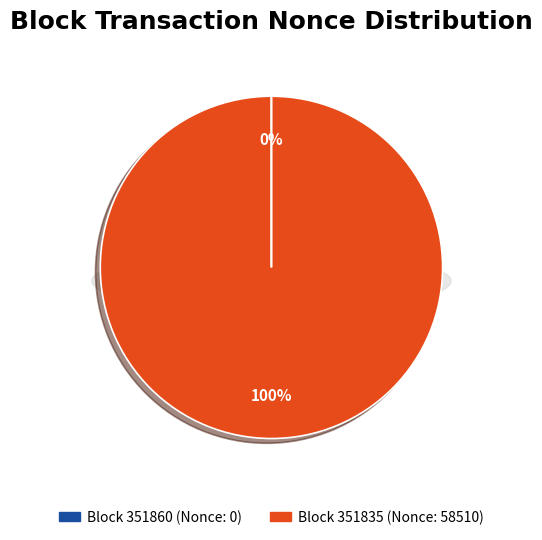

Which category has the biggest portion of the pie?

351835